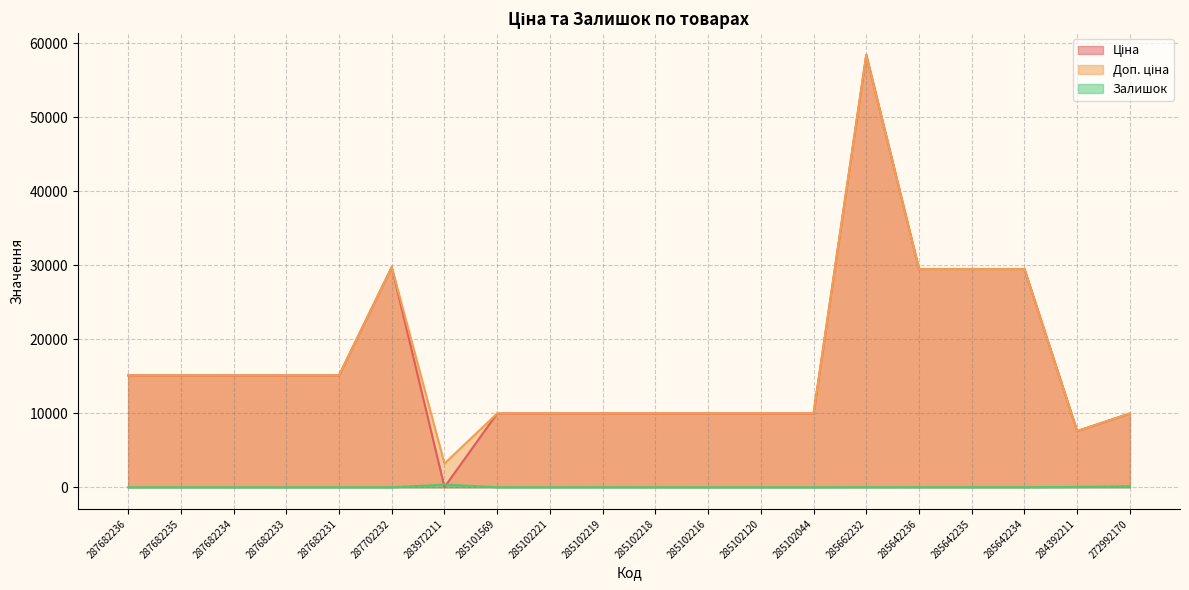

What is the value of the Залишок point at the 14th from the left?

1.0